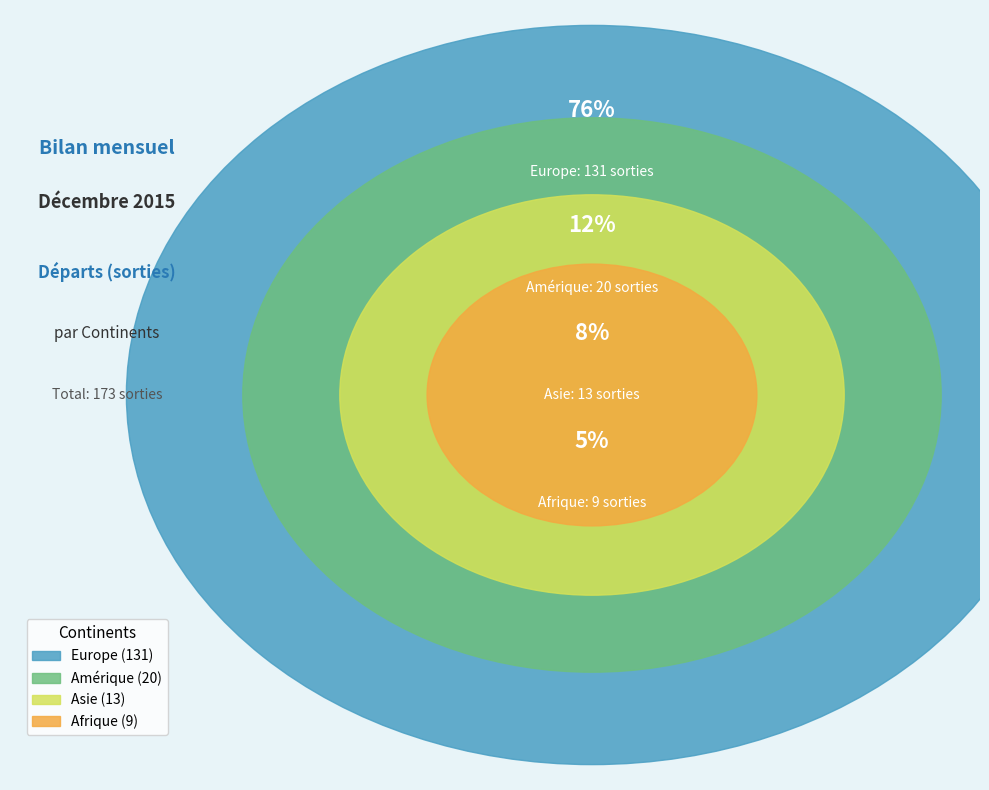

How many segments does this pie chart have?

4